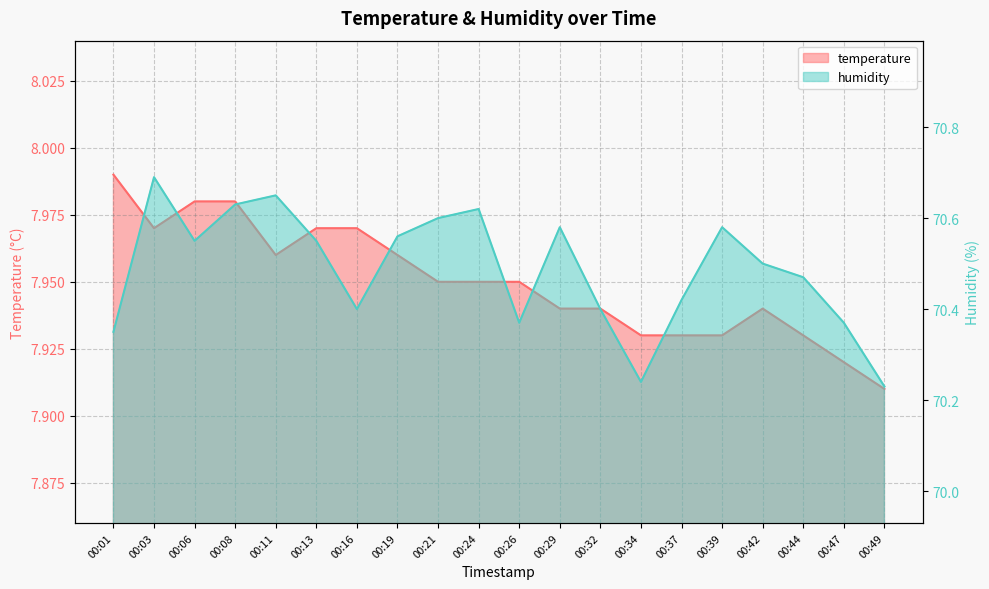

Reading left to right, transcribe all the data shown in this chart.

temperature: 8.0	8.0	8.0	8.0	8.0	8.0	8.0	8.0	8.0	8.0	8.0	7.9	7.9	7.9	7.9	7.9	7.9	7.9	7.9	7.9
humidity: 70.3	70.7	70.5	70.6	70.7	70.5	70.4	70.6	70.6	70.6	70.4	70.6	70.4	70.2	70.4	70.6	70.5	70.5	70.4	70.2